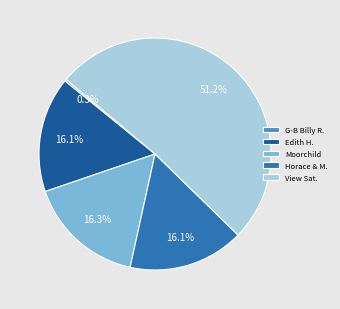

What is the largest slice in the pie chart?

View Sat.